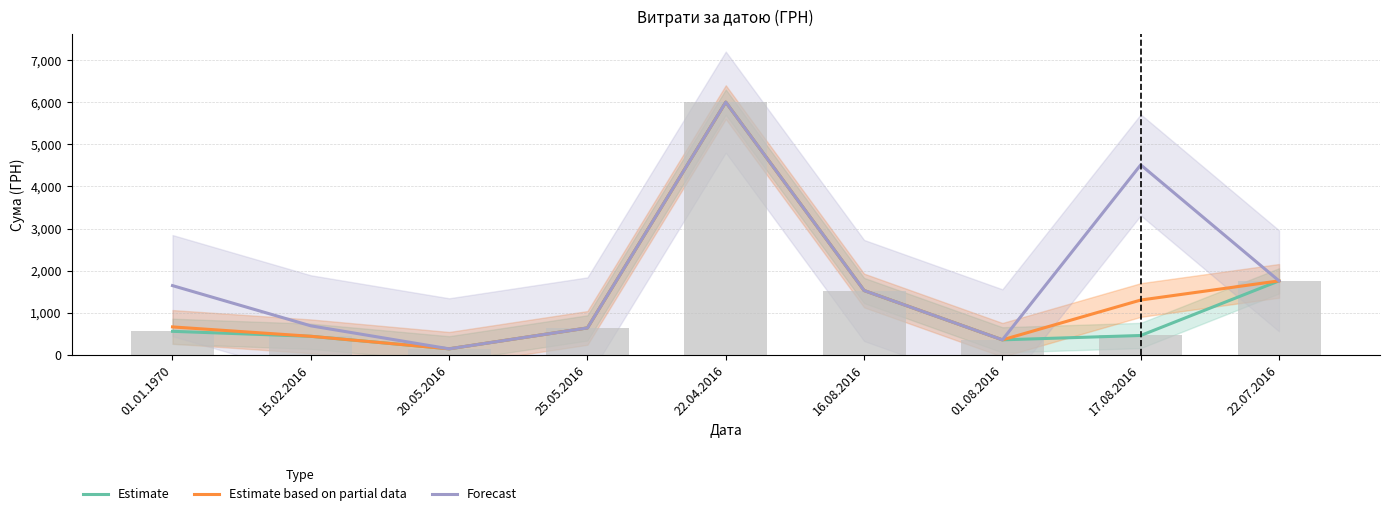

True or false: Estimate based on partial data has a value of 6000.0 at 22.04.2016.

True